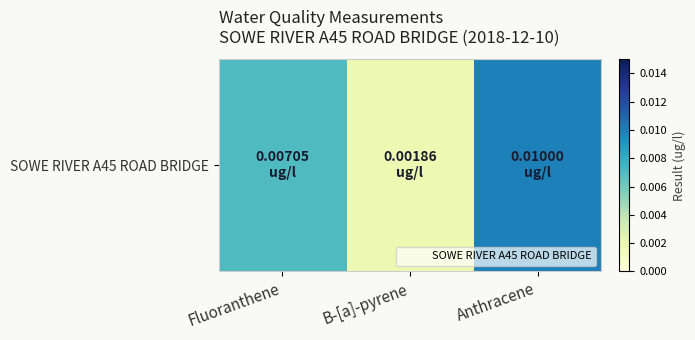

True or false: the data shows 0.0 at Fluoranthene.

True